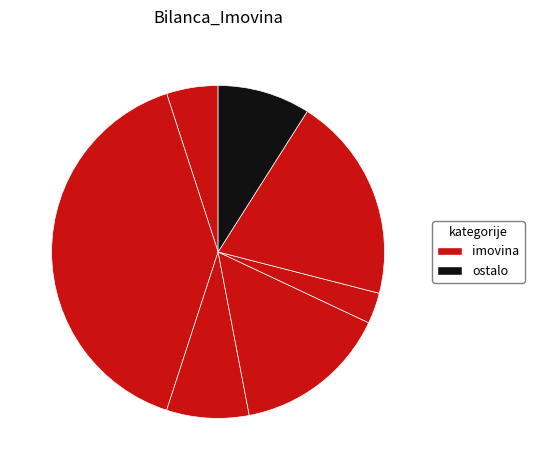

How many segments does this pie chart have?

7